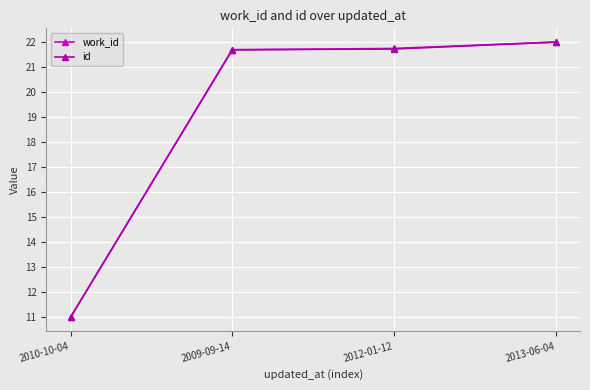

Reading left to right, what are all the values shown in this chart?

work_id: 11.0	21.7	21.7	22.0
id: 11.0	21.7	21.7	22.0